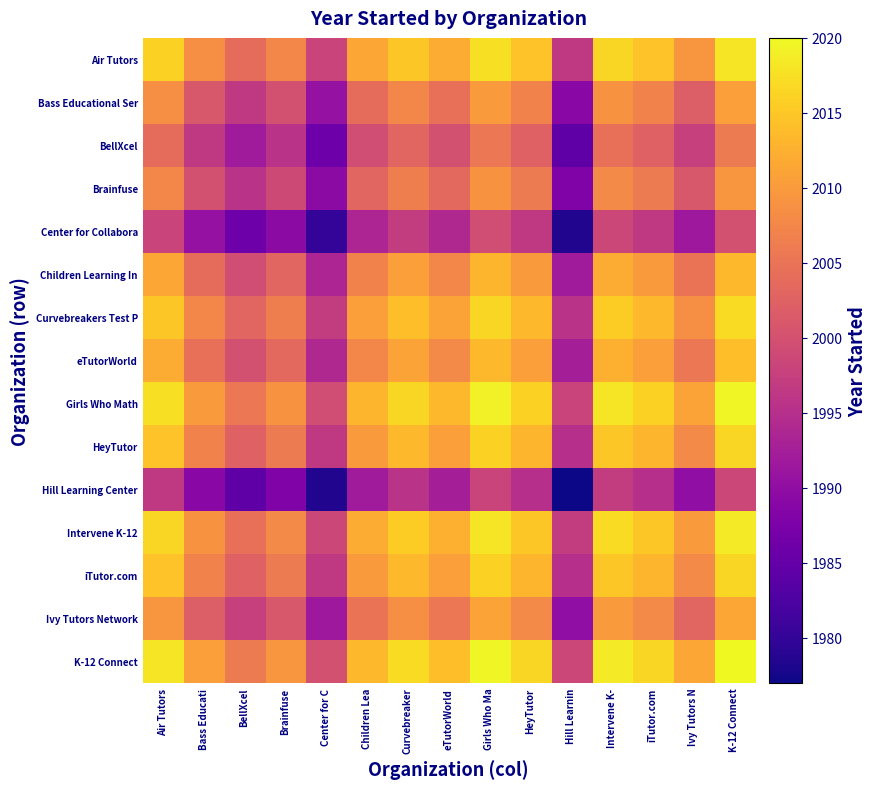

What is the greatest value displayed?

2020.0